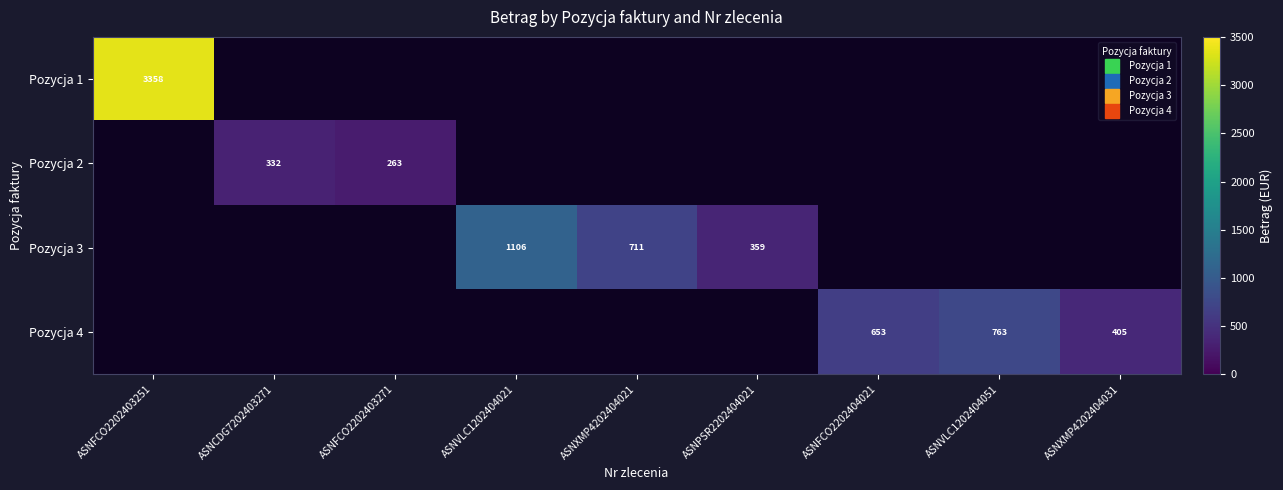

How many values in the Pozycja 3 series are below 710?

1